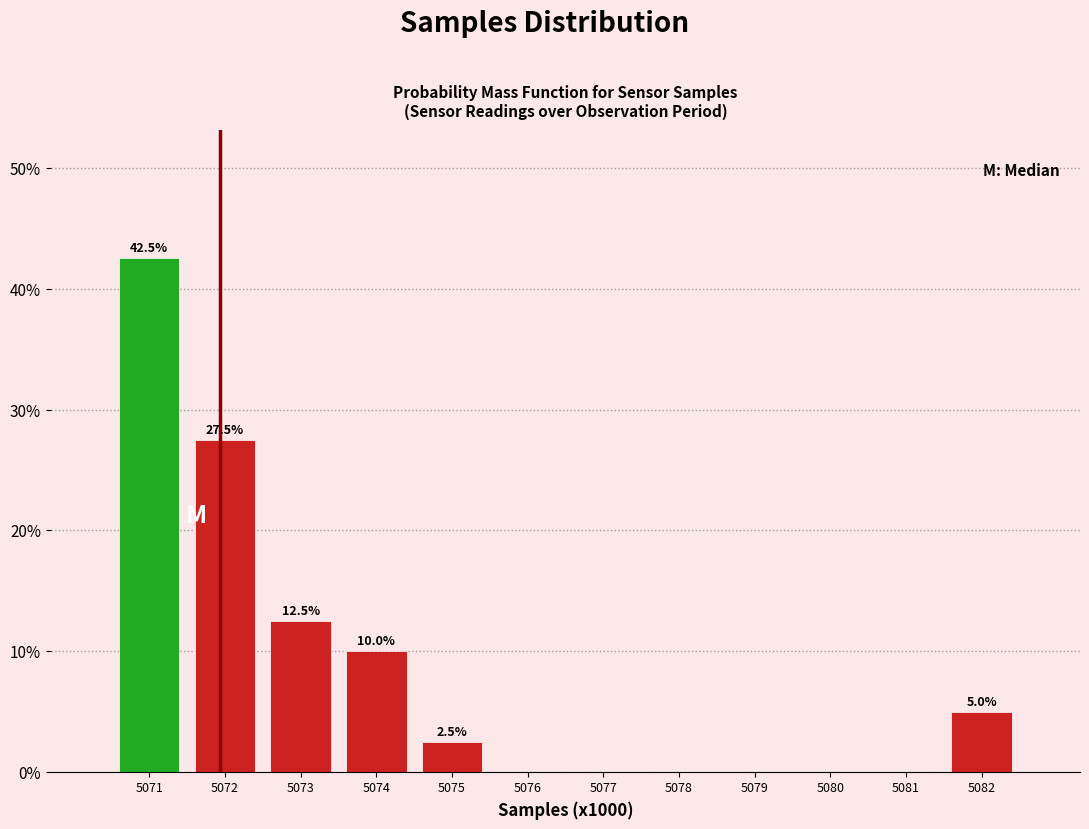

Reading right to left, what are all the values shown in this chart?

5082=5.0	5081=0.0	5080=0.0	5079=0.0	5078=0.0	5077=0.0	5076=0.0	5075=2.5	5074=10.0	5073=12.5	5072=27.5	5071=42.5